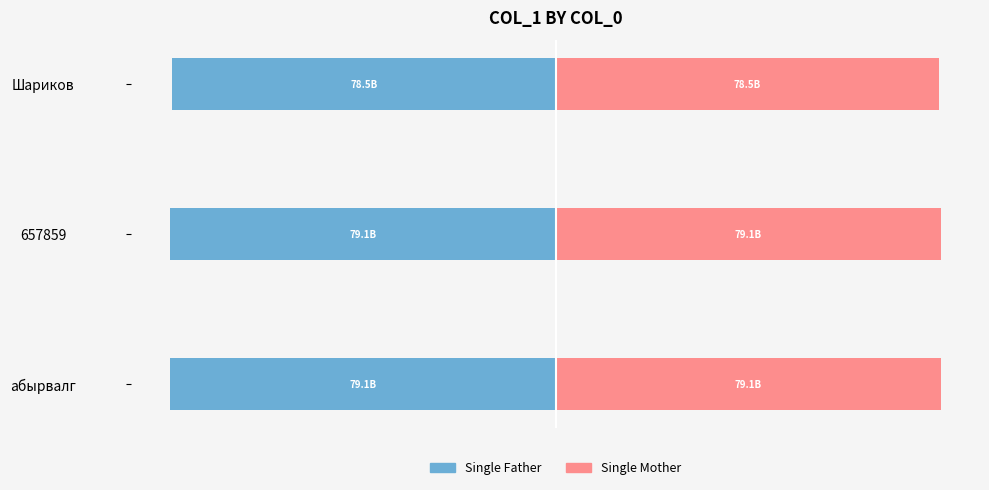

Which series has the largest range (max minus min)?

Single Father